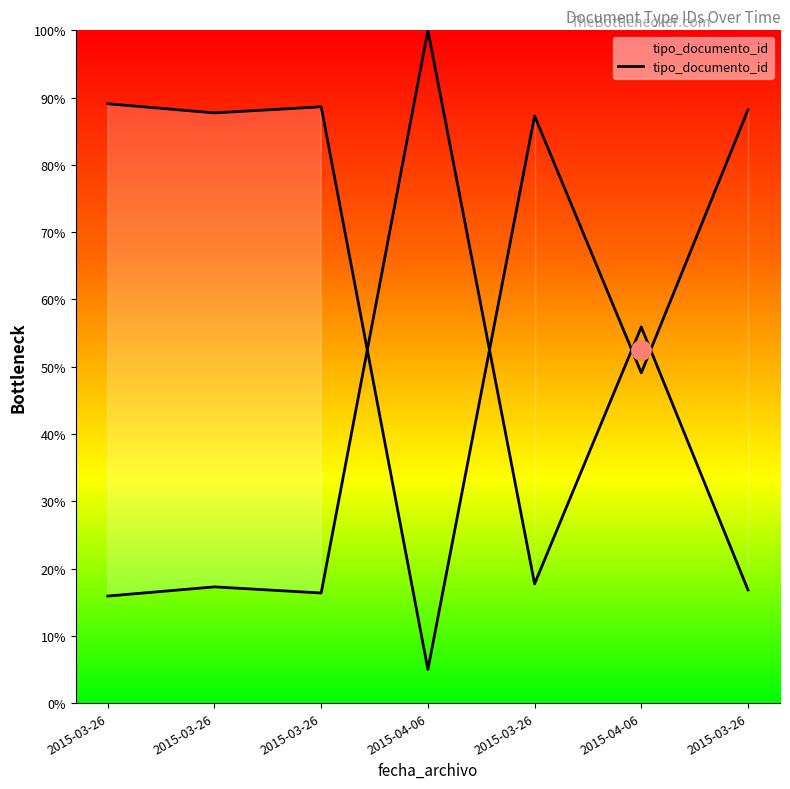

Reading left to right, transcribe all the data shown in this chart.

15.9	17.3	16.4	100.0	17.7	55.9	16.8